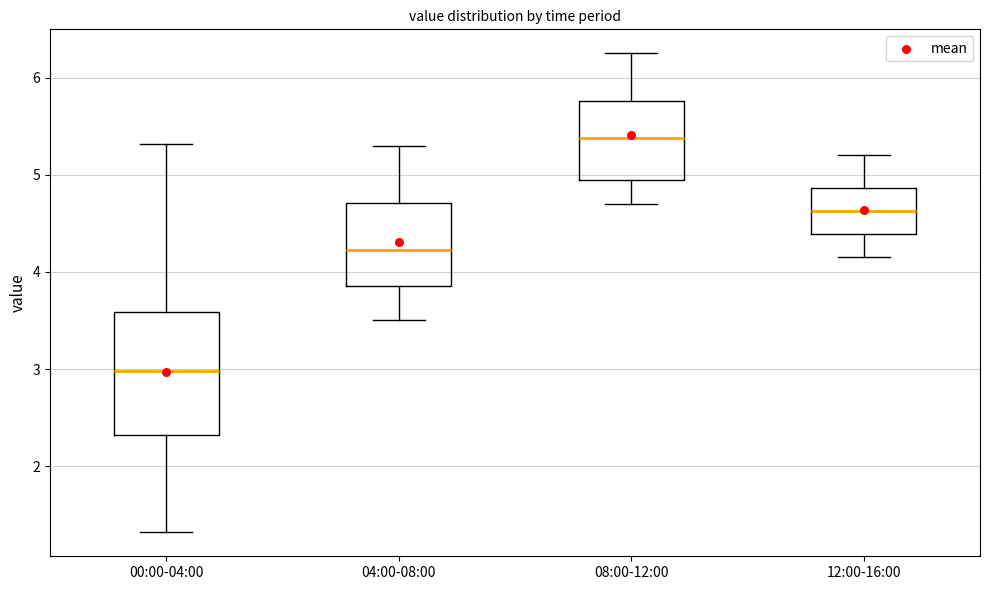

Reading left to right, read every box against the y-axis: the position of its median line, the range the box covers, and the ends of its whiskers. The values are not printed on the chart, so give them approximately, as read against the axis.

00:00-04:00: median 3.0, box 2.3 to 3.6, whiskers 1.3 to 5.3
04:00-08:00: median 4.2, box 3.9 to 4.7, whiskers 3.5 to 5.3
08:00-12:00: median 5.4, box 5.0 to 5.8, whiskers 4.7 to 6.3
12:00-16:00: median 4.6, box 4.4 to 4.9, whiskers 4.2 to 5.2